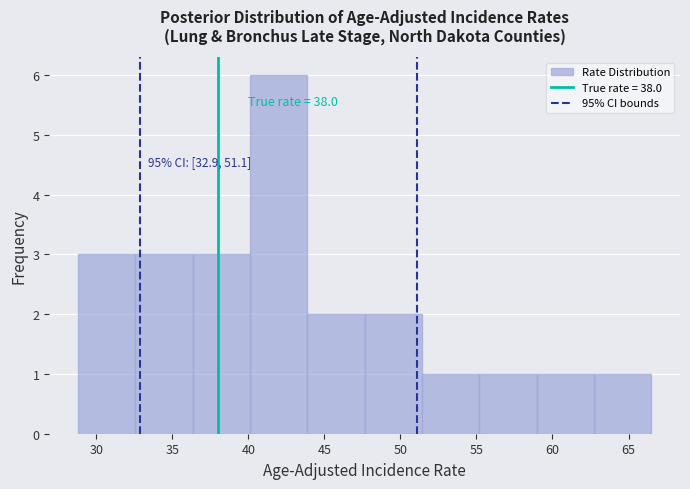

Over which range of the x-axis is the bar tallest?

40.0 to 44.0